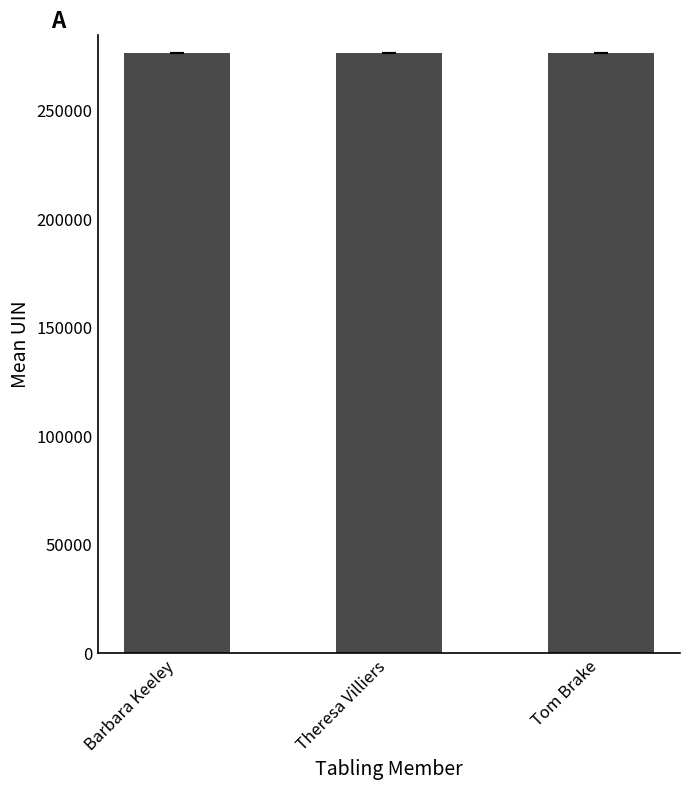

True or false: the data shows 471668.8 at Barbara Keeley.

False